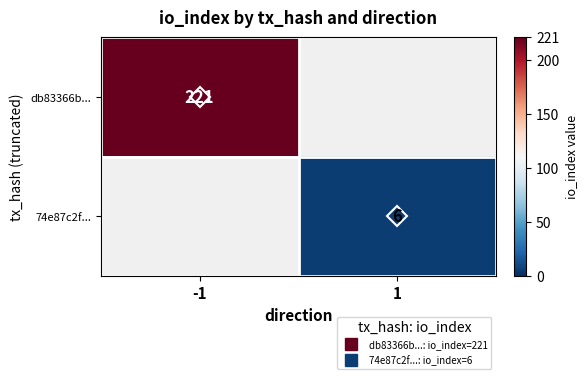

True or false: db83366b... has a value of 150 at -1.

False